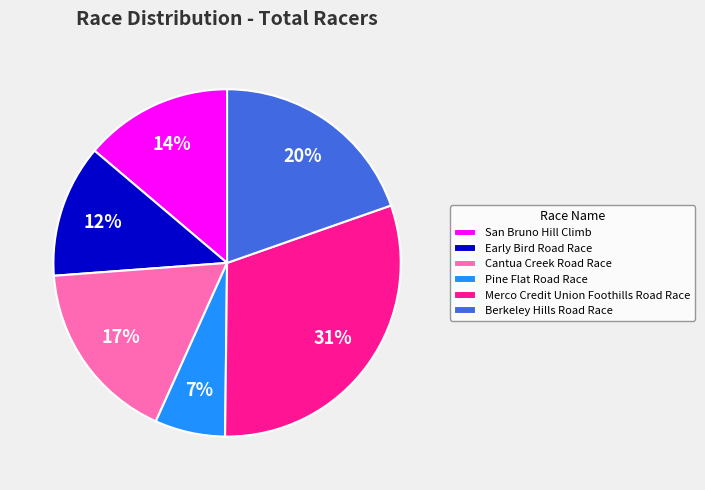

Between Pine Flat Road Race and Cantua Creek Road Race, which is larger?

Cantua Creek Road Race